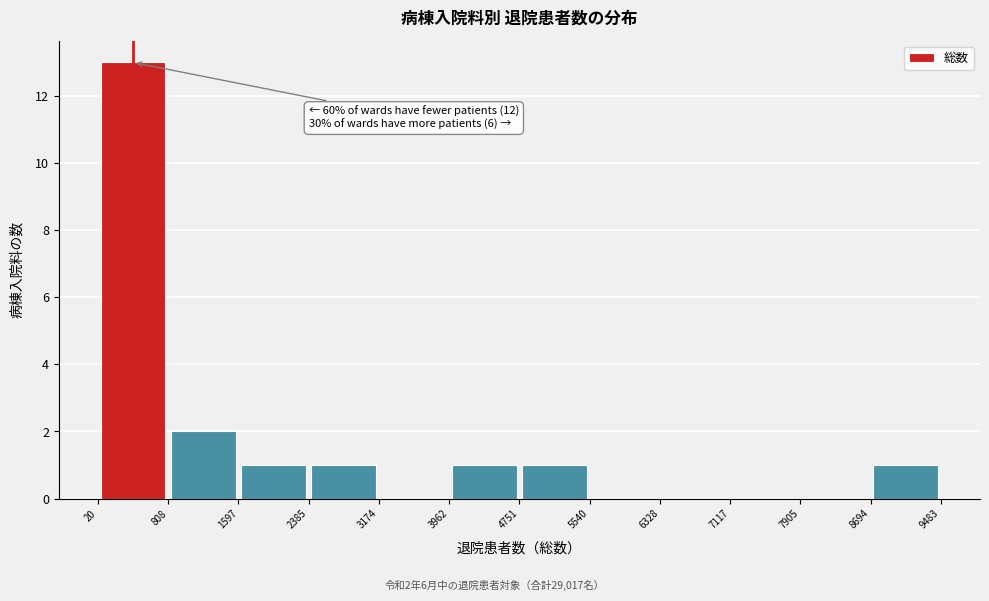

Over which range of the x-axis is the bar tallest?

20 to 808